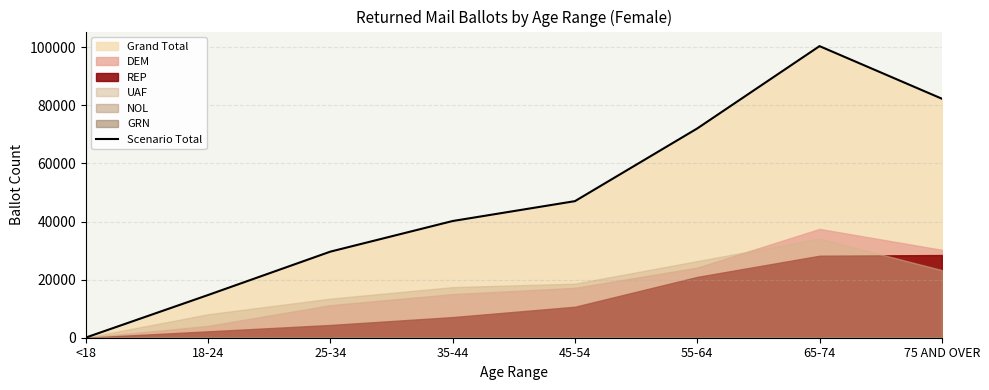

What is the maximum value shown in the chart?

100417